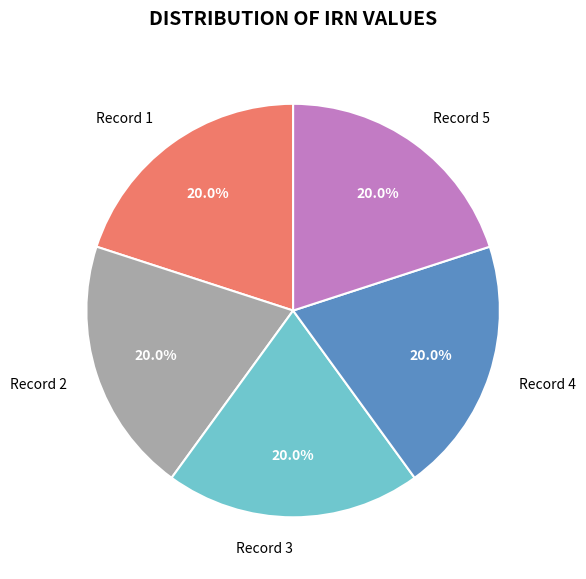

Approximately how many times larger is the value at Record 2 compared to Record 5?

1.0